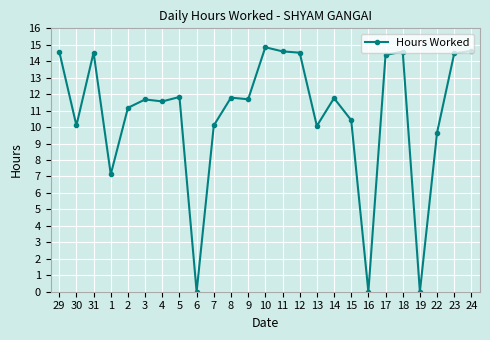

What is the approximate value at 4?

11.6